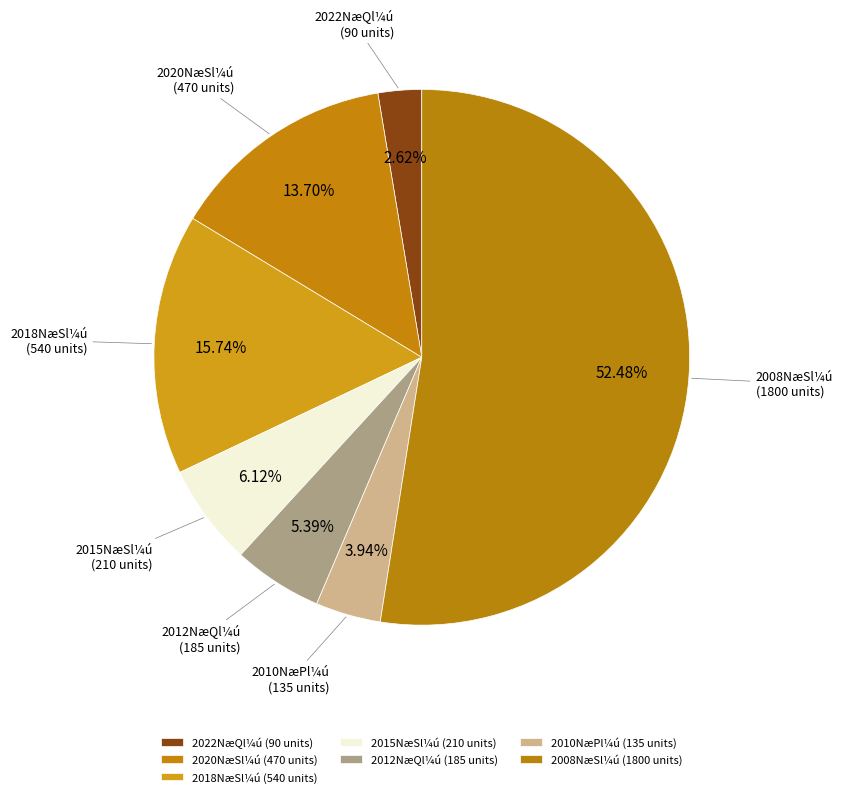

Rank the categories by value from lowest to highest.

2022NæQl¼ú (90 units), 2010NæPl¼ú (135 units), 2012NæQl¼ú (185 units), 2015NæSl¼ú (210 units), 2020NæSl¼ú (470 units), 2018NæSl¼ú (540 units), 2008NæSl¼ú (1800 units)